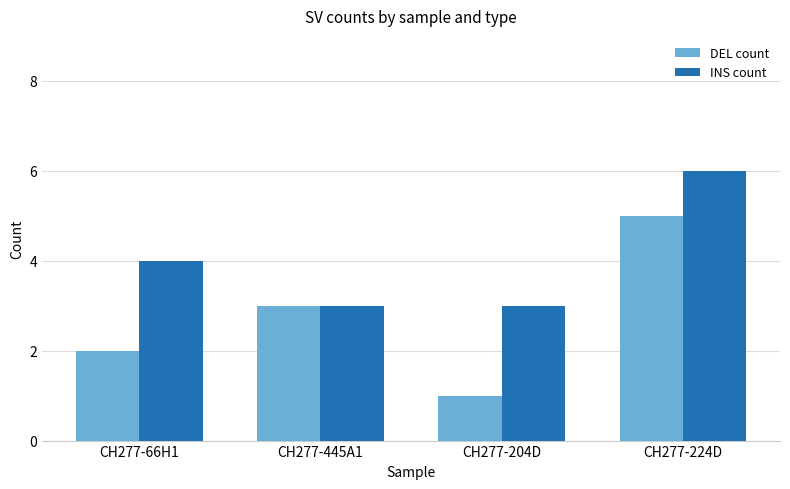

How many series are shown in this chart?

2